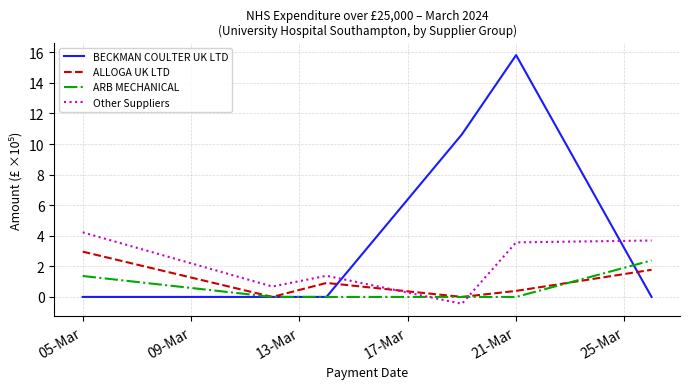

In BECKMAN COULTER UK LTD, how many points are higher than both neighbors (excluding endpoints)?

1